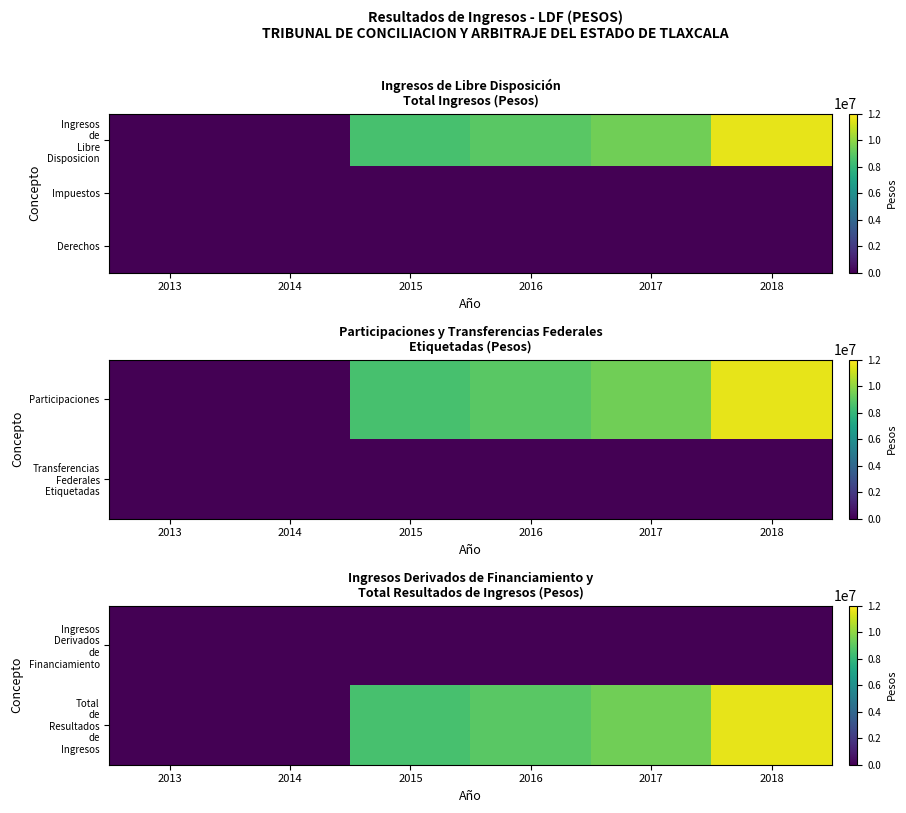

The Total de Resultados de Ingresos series shows 2343839.6 at 2017. True or false?

False